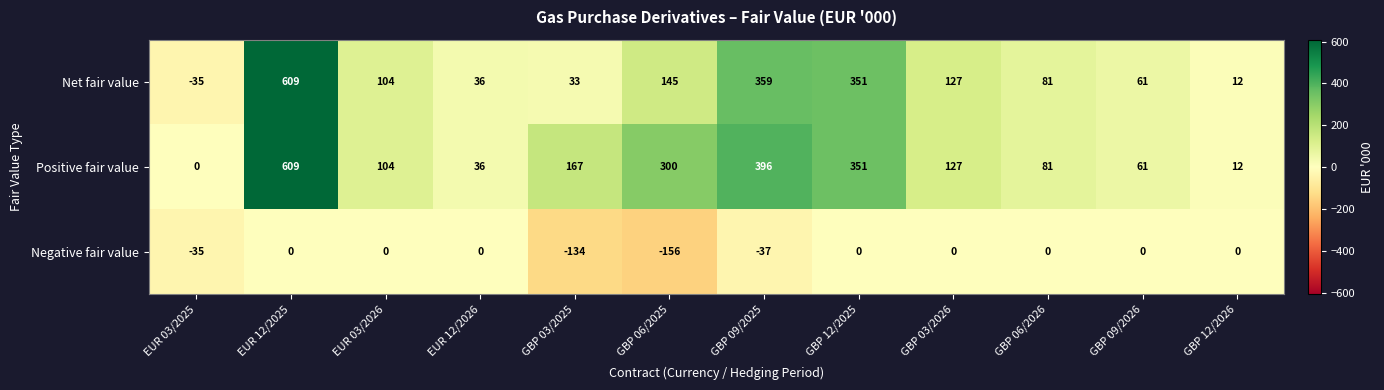

Rank the categories by Positive fair value value from highest to lowest.

EUR 12/2025, GBP 09/2025, GBP 12/2025, GBP 06/2025, GBP 03/2025, GBP 03/2026, EUR 03/2026, GBP 06/2026, GBP 09/2026, EUR 12/2026, GBP 12/2026, EUR 03/2025